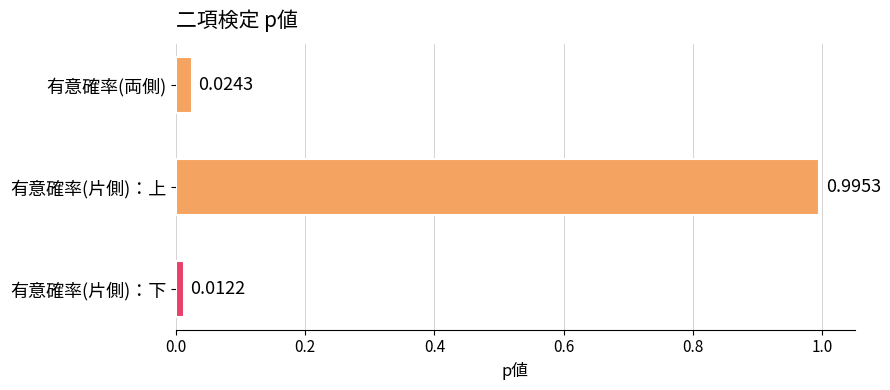

Rank the categories by value from highest to lowest.

有意確率(片側)：上, 有意確率(両側), 有意確率(片側)：下